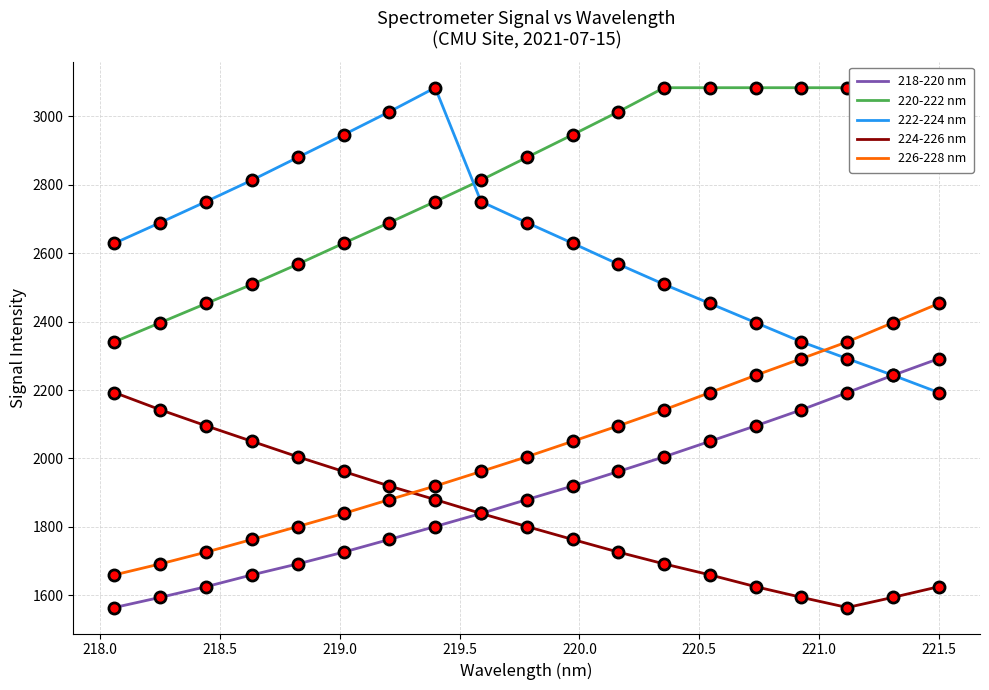

What is the minimum value for 218-220 nm?

1564.0